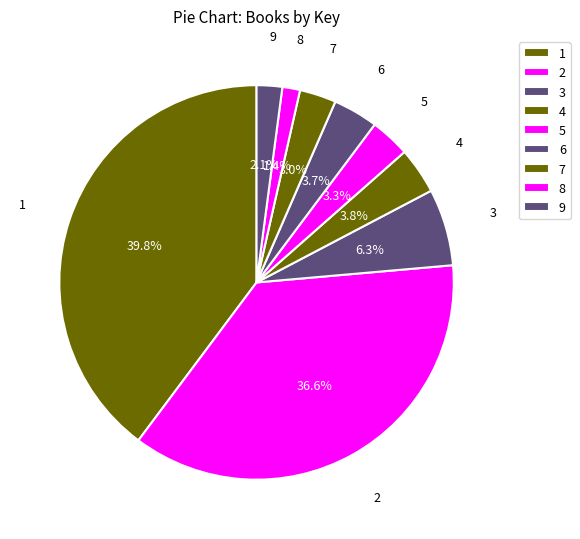

Is there any slice that represents more than half of the pie?

No